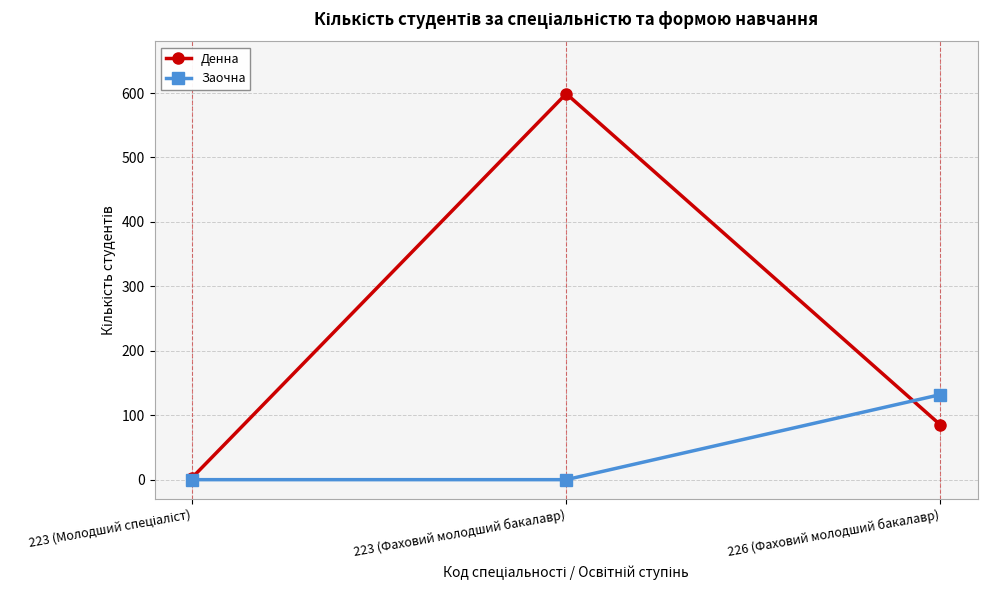

Between 223 (Фаховий молодший бакалавр) and 226 (Фаховий молодший бакалавр), which series saw the biggest shift?

Денна